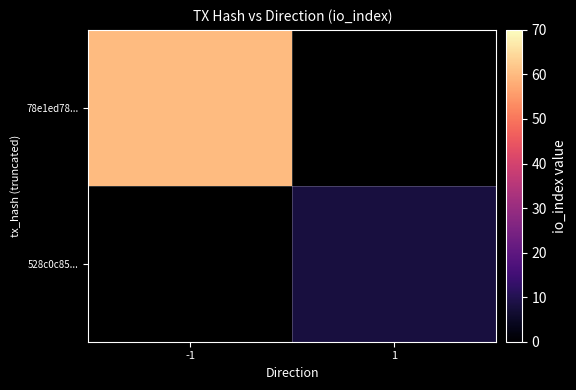

At which category does the chart reach its peak across all series?

-1